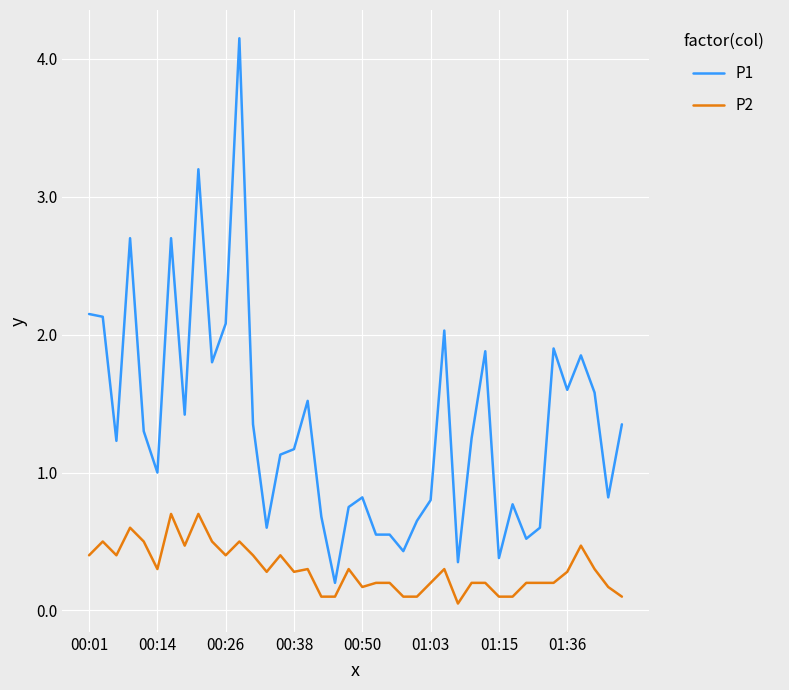

True or false: P2 has more than 2 points higher than both neighbors.

True